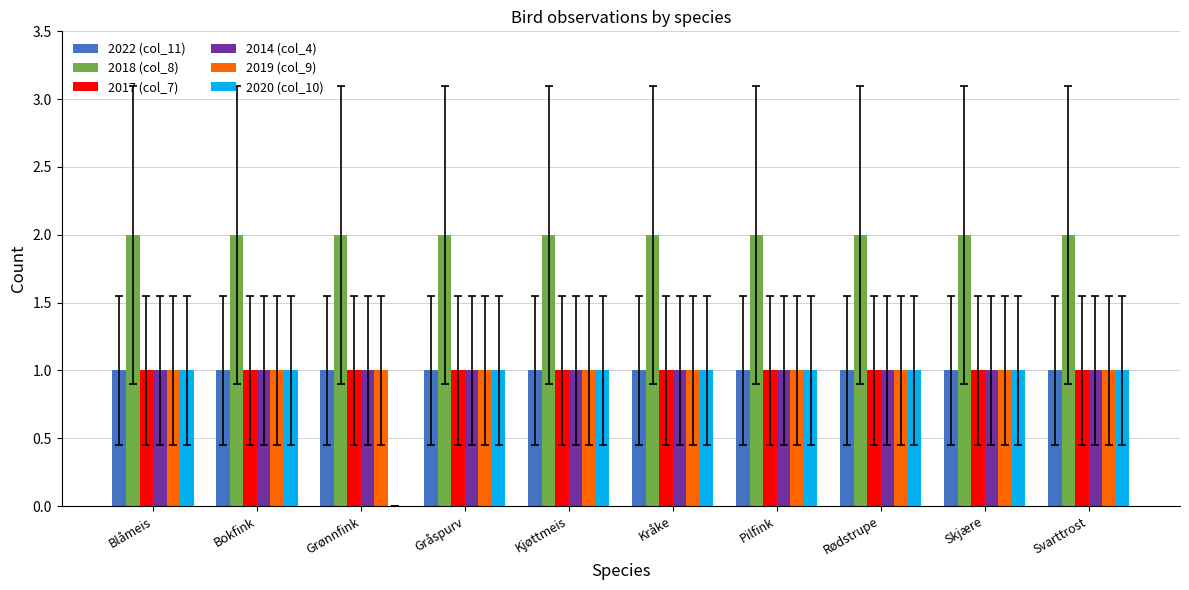

The 2014 (col_4) series shows 0 at Svarttrost. True or false?

False